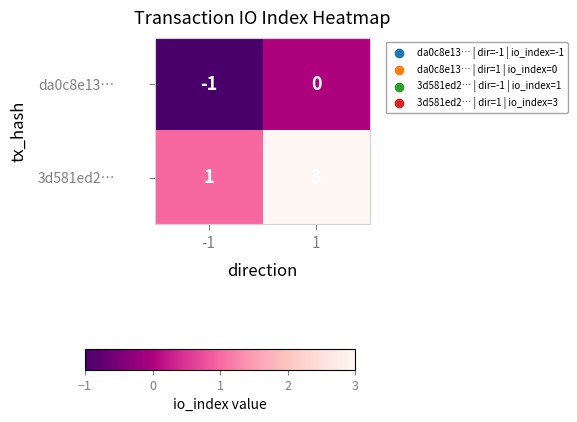

Which series has the largest range (max minus min)?

3d581ed2…